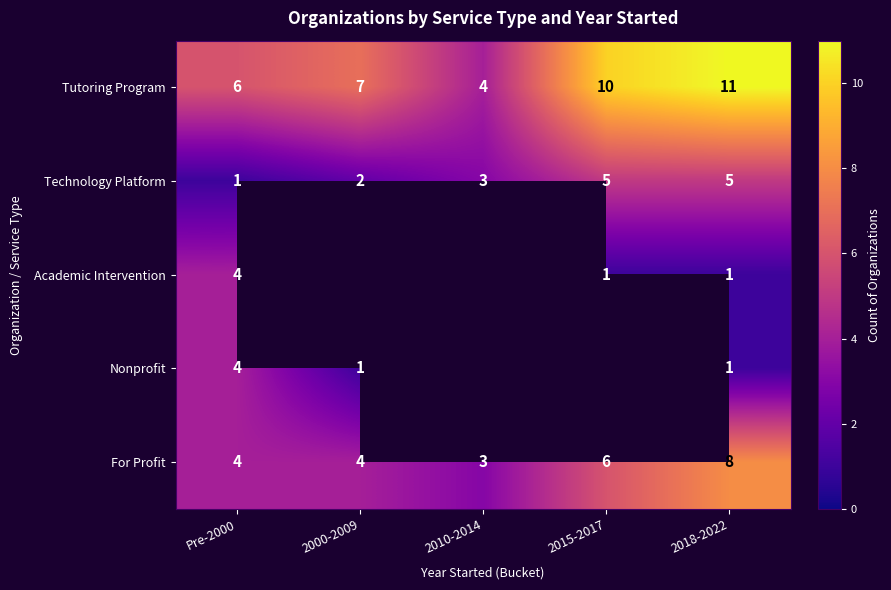

Which label corresponds to the smallest value in the chart?

Pre-2000